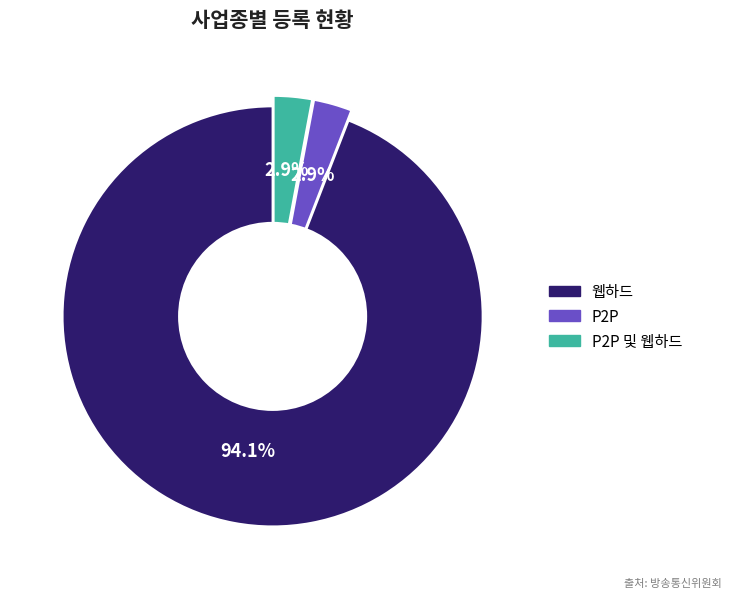

To the nearest percent, what is the average slice percentage?

33%